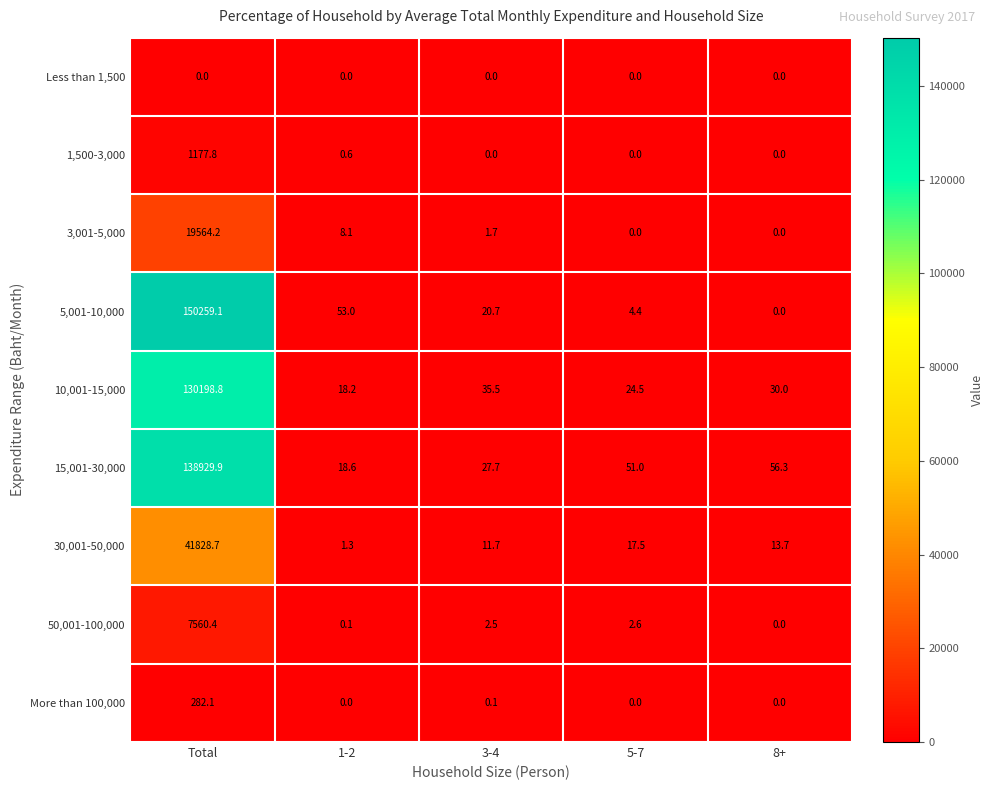

What is the difference between the maximum and second lowest values in the 50,001-100,000 series?

7560.3